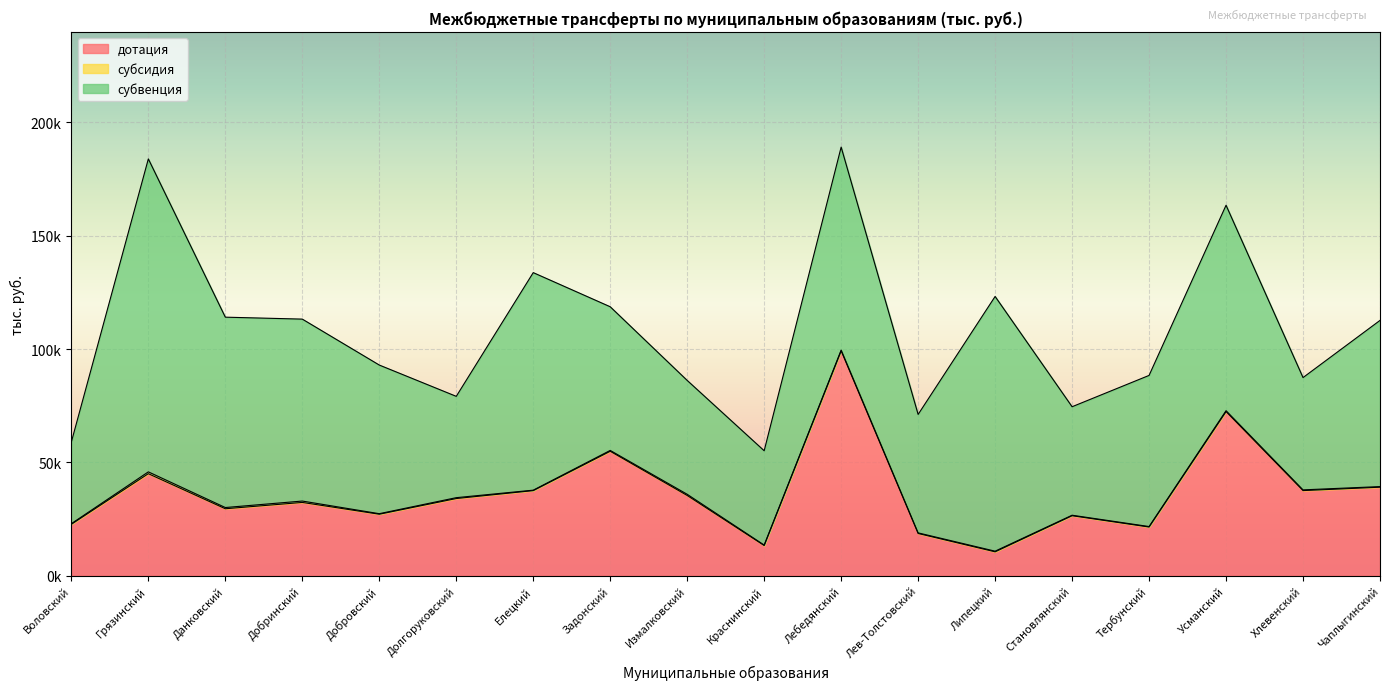

At which category does дотация reach its first local valley?

Данковский